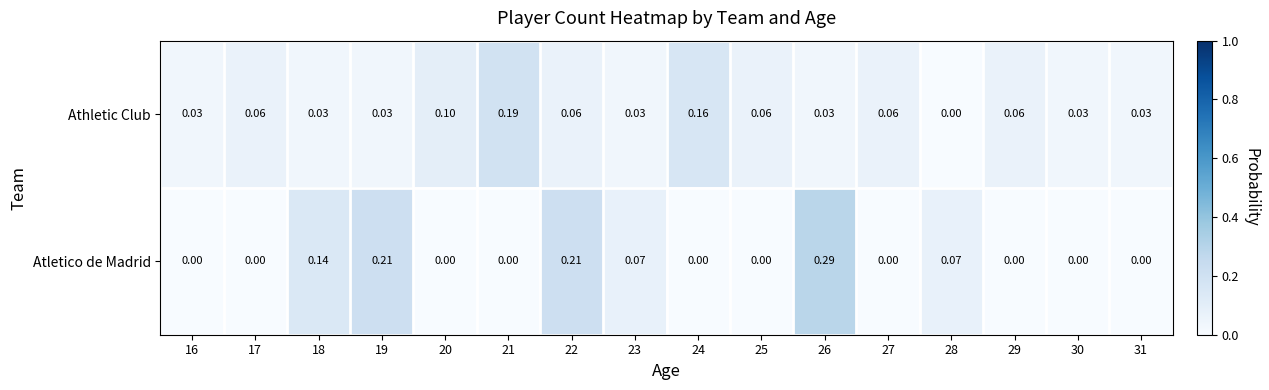

Which series has the largest range (max minus min)?

Atletico de Madrid